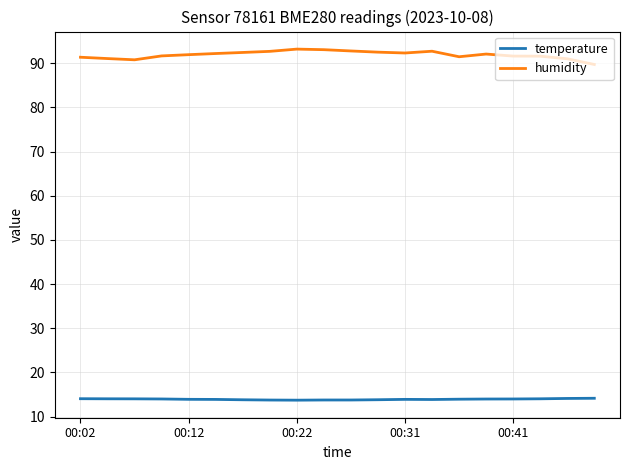

What is the maximum value for temperature?

14.2